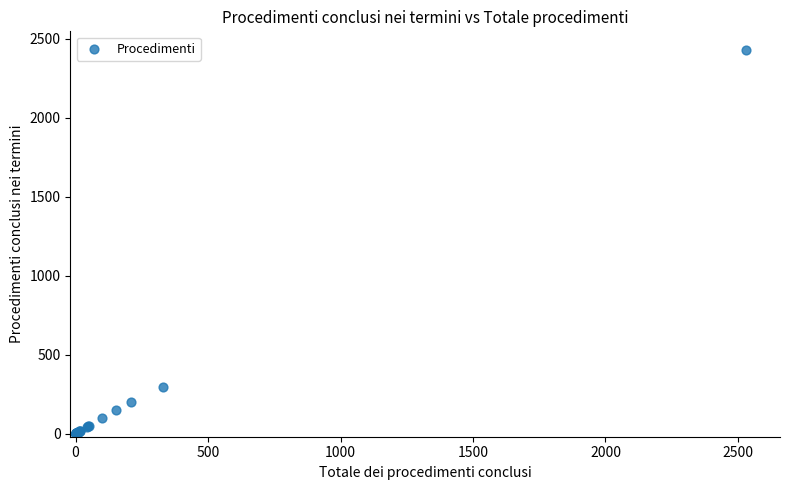

What Y value in the scatter plot is closest to 1213?

294